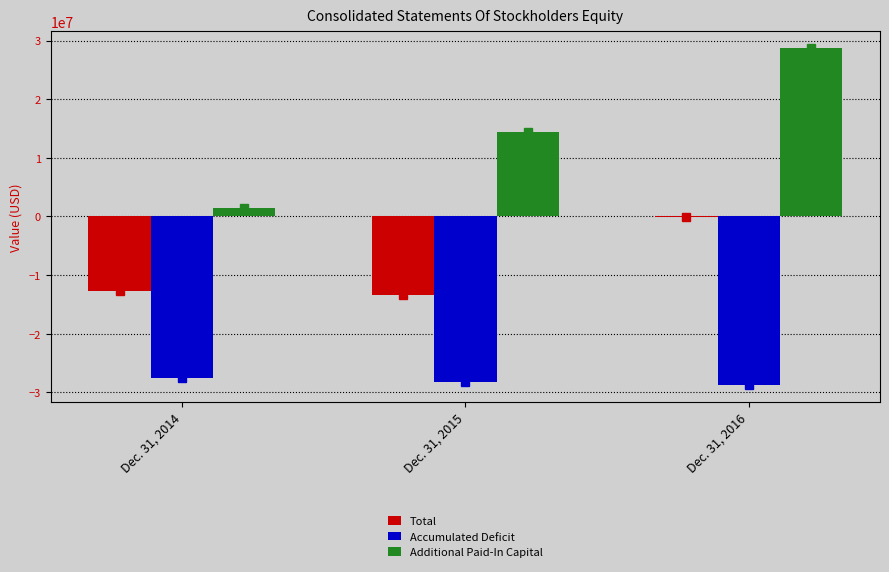

Which series changed the most between Dec. 31, 2014 and Dec. 31, 2015?

Additional Paid-In Capital